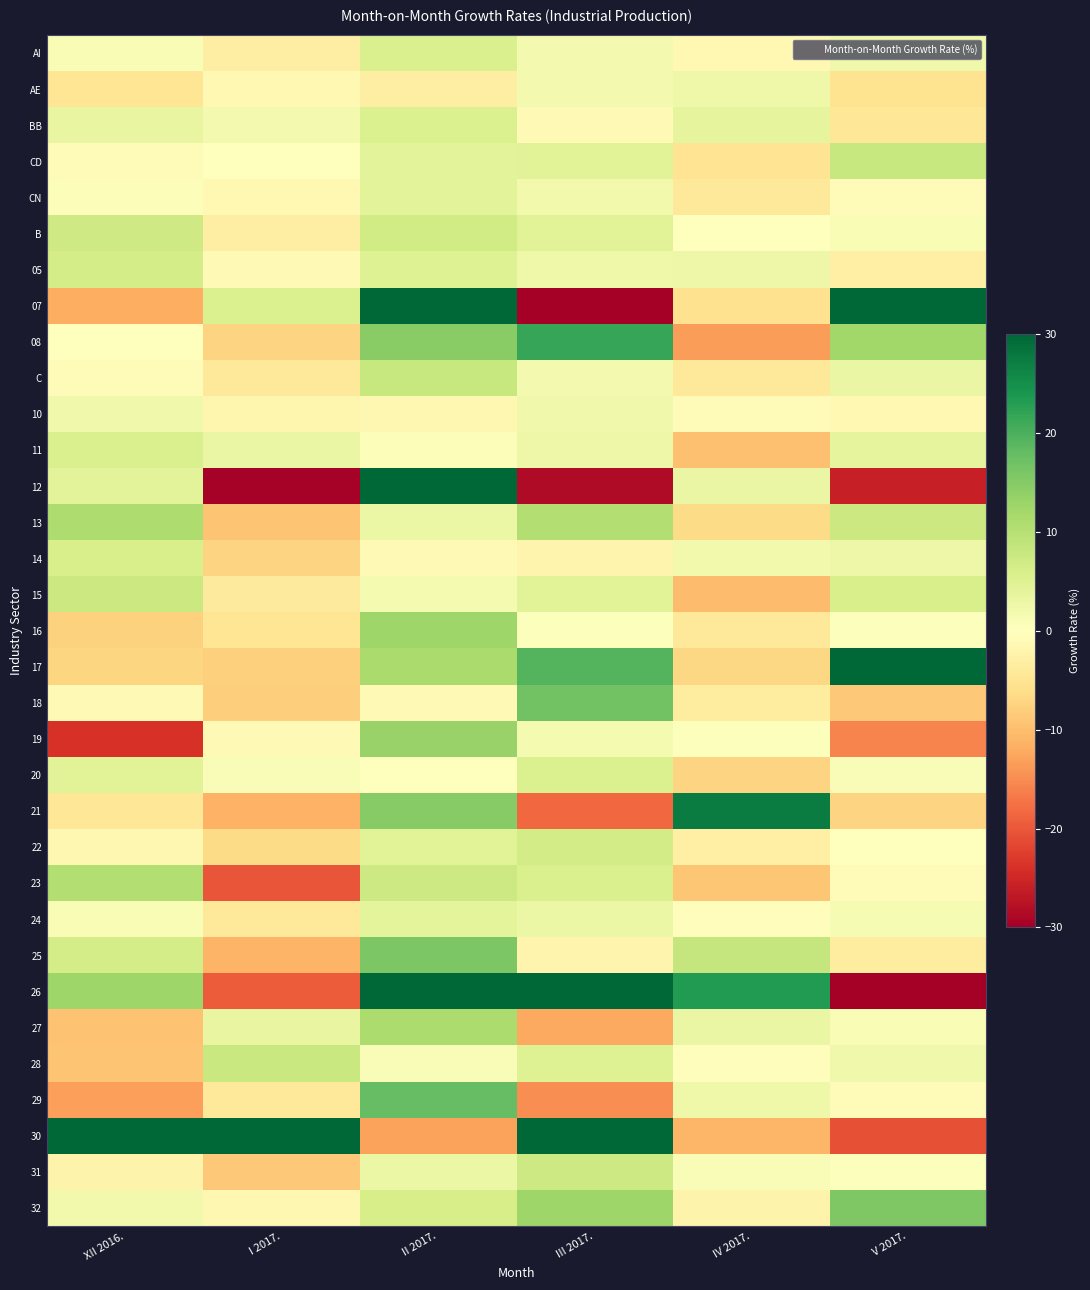

How many categories are shown in the chart?

6